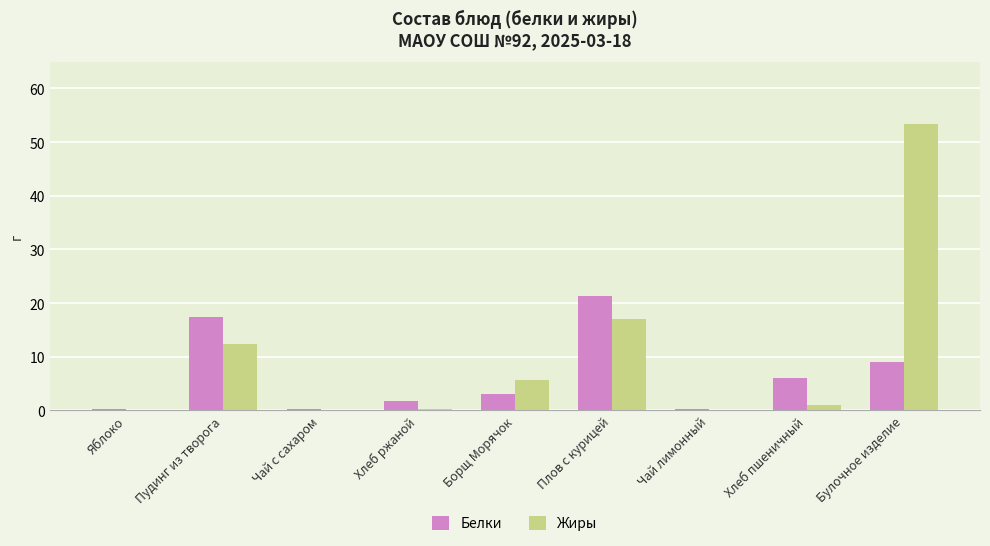

How many series are shown in this chart?

2